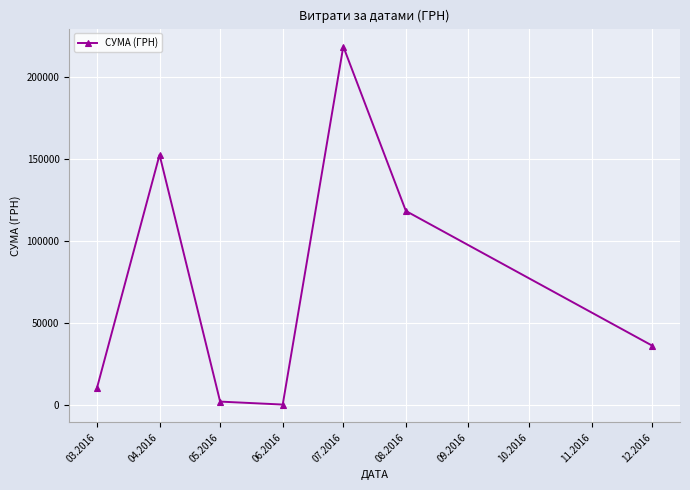

What is the difference between the maximum and minimum values?

218272.2